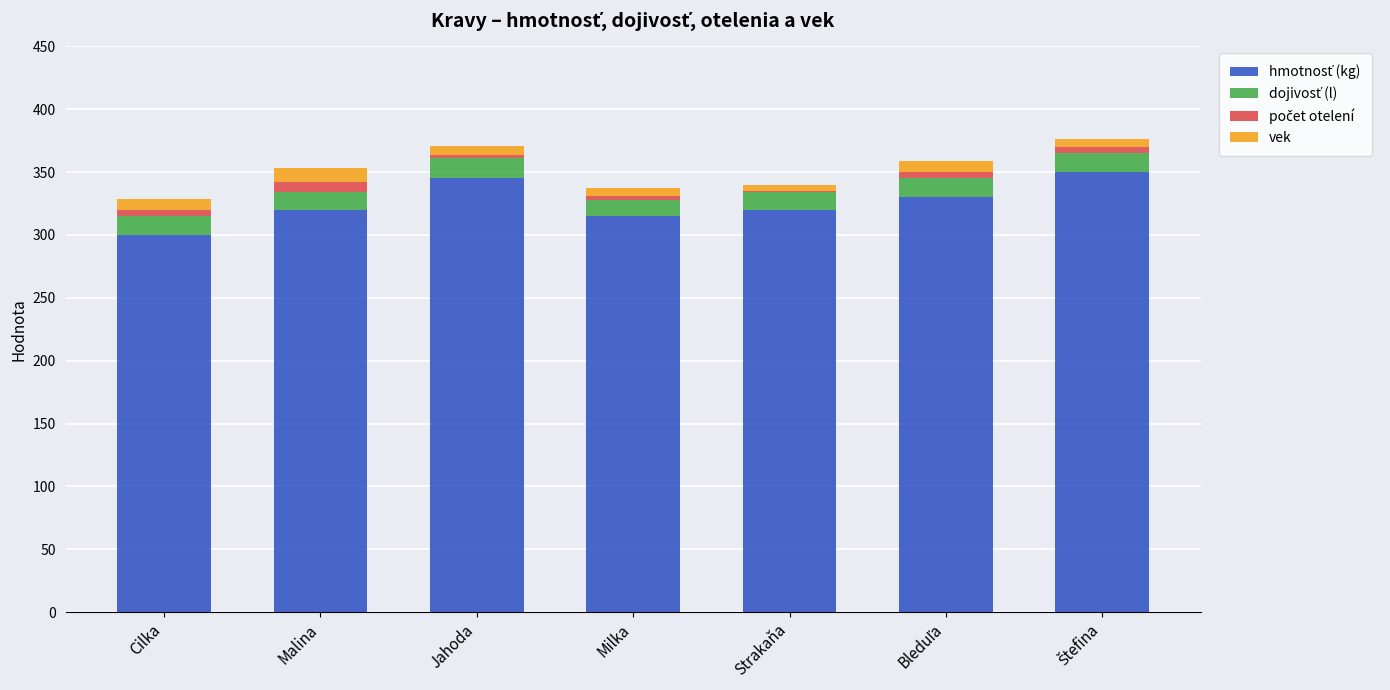

What position from the right is Milka?

4